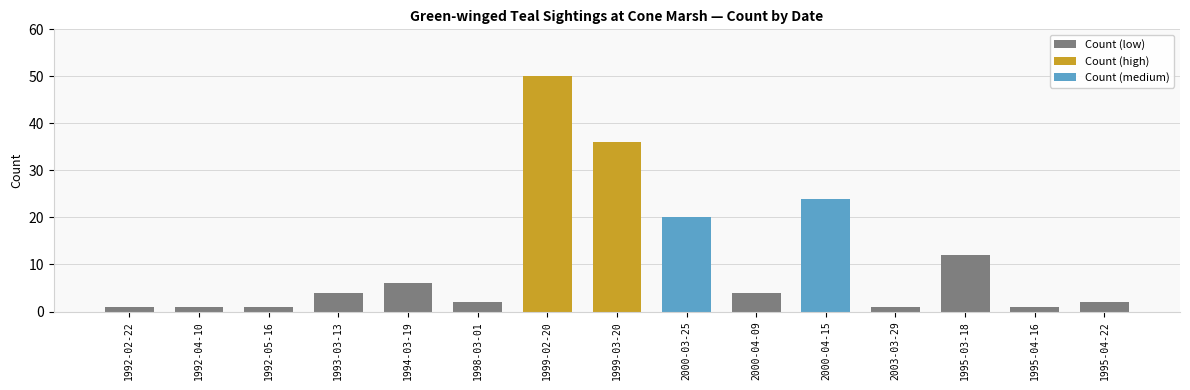

List the labels in order of value, largest first.

1999-02-20, 1999-03-20, 2000-04-15, 2000-03-25, 1995-03-18, 1994-03-19, 1993-03-13, 2000-04-09, 1998-03-01, 1995-04-22, 1992-02-22, 1992-04-10, 1992-05-16, 2003-03-29, 1995-04-16